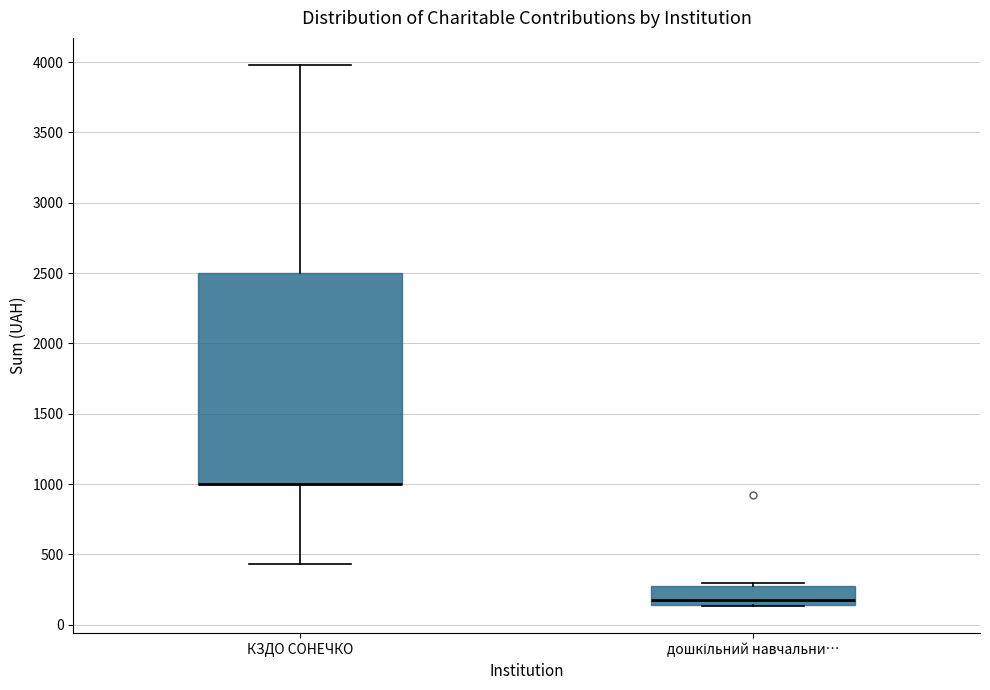

Where does the median line of the box for дошкільний навчальни… sit on the y-axis? The values are not printed on the chart, so give them approximately, as read against the axis.

200